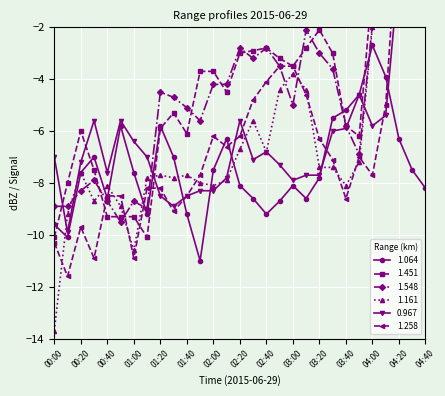

True or false: 1.064 has more than 2 points higher than both neighbors.

True